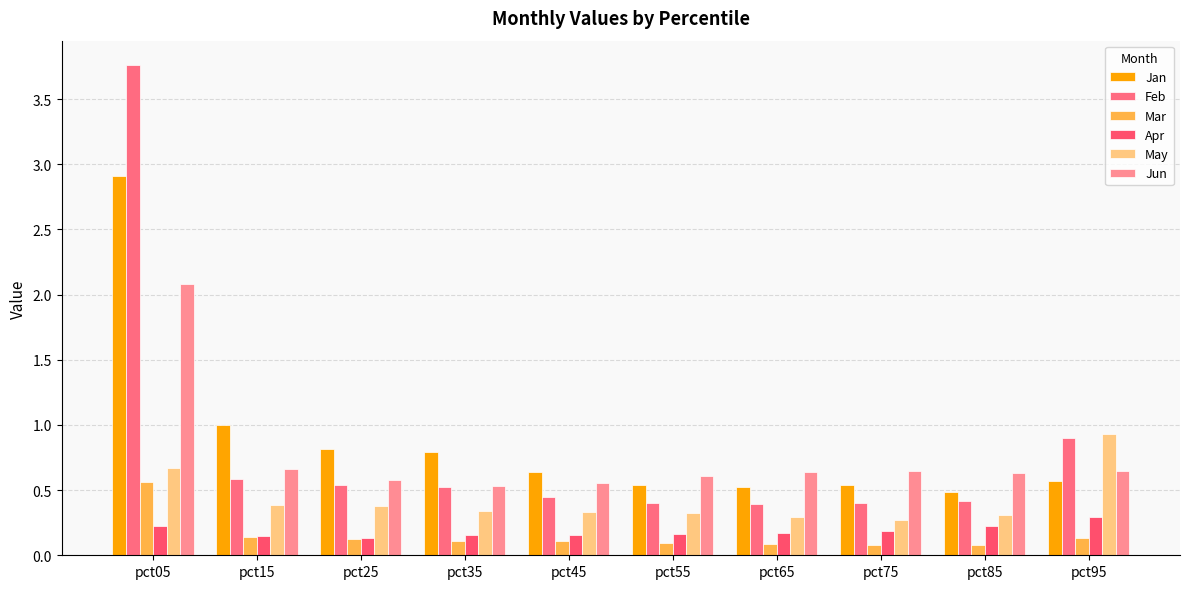

Rank the categories by May value from lowest to highest.

pct75, pct65, pct85, pct55, pct45, pct35, pct25, pct15, pct05, pct95